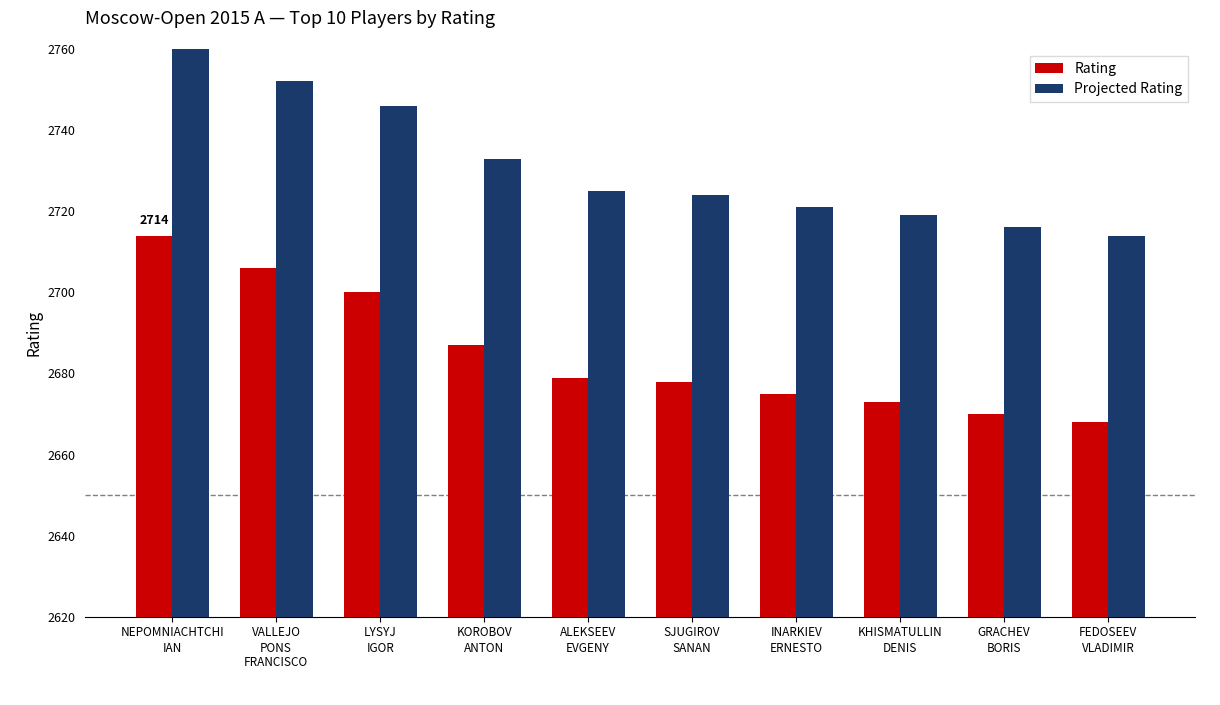

What is the label of the 9th bar from the right?

VALLEJO
PONS
FRANCISCO